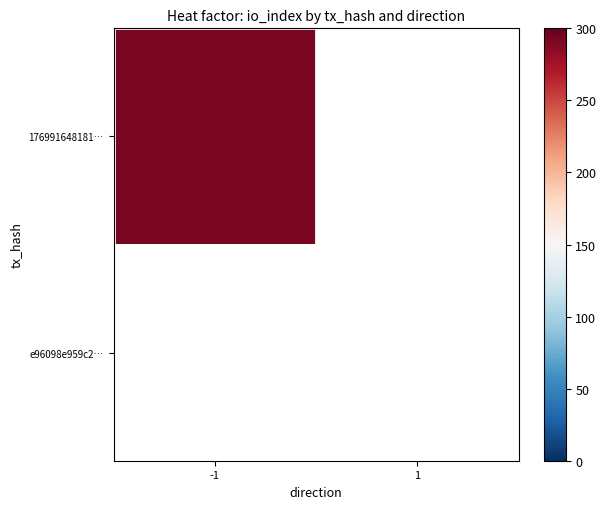

Rank the series at direction from highest to lowest value.

e96098e959c2aa0decf79d3ab4019a6fb417df4, 17699164818184e460f44f3821d4da84f69de84